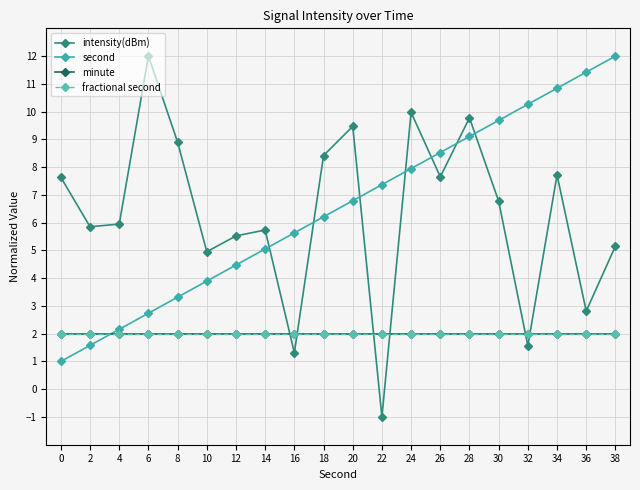

Is this an area chart (filled region under the line)?

No